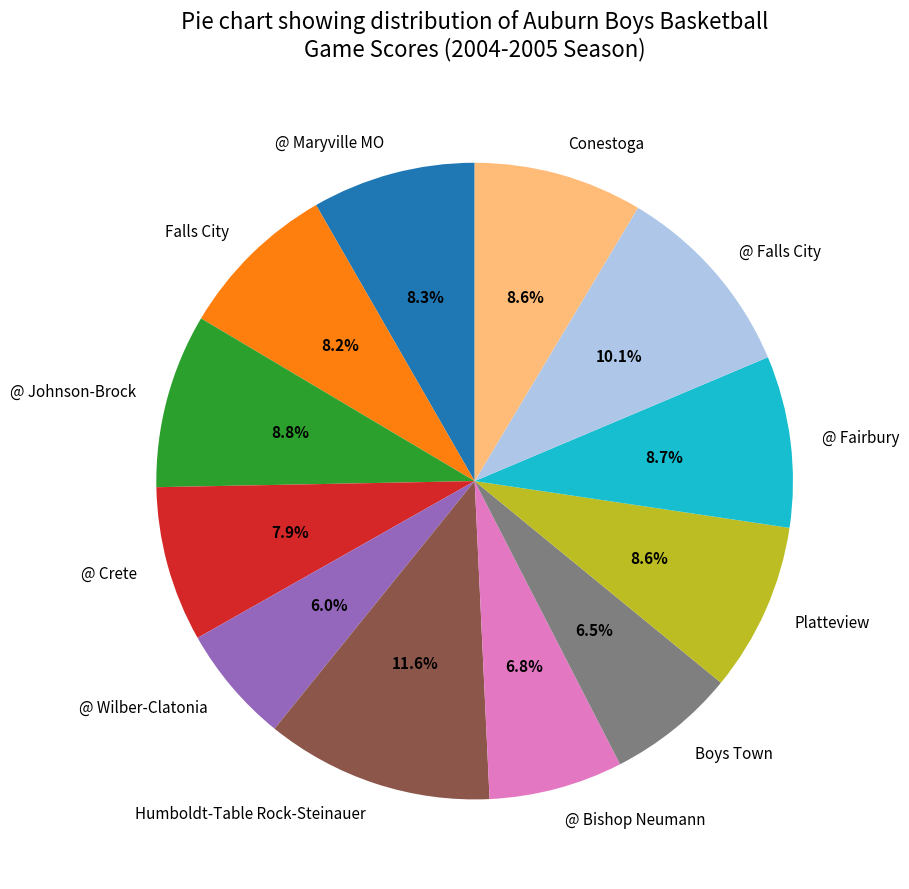

Is the sum of Humboldt-Table Rock-Steinauer and @ Maryville MO greater than half?

No